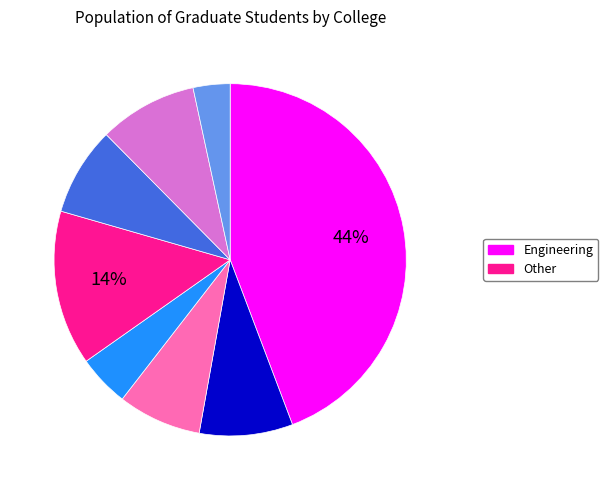

Does any single category account for the majority?

No